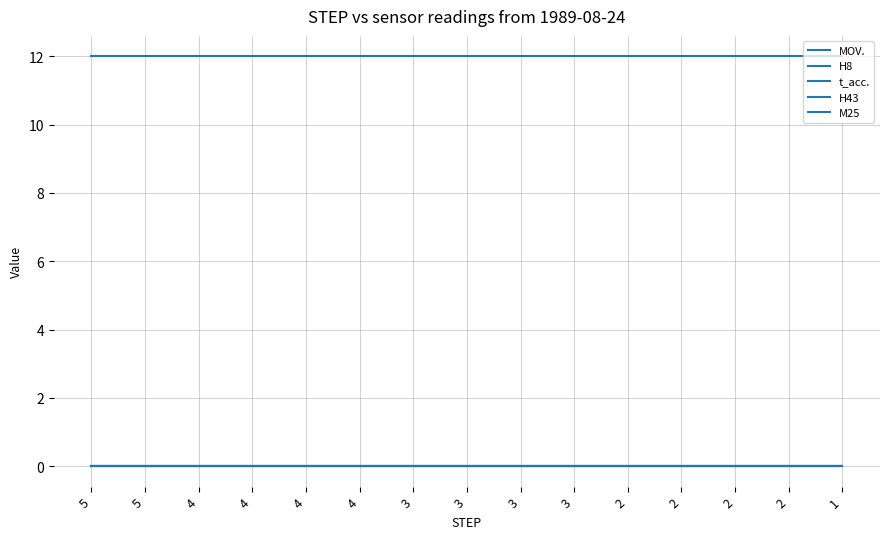

Does the chart display data point markers on the line(s)?

No